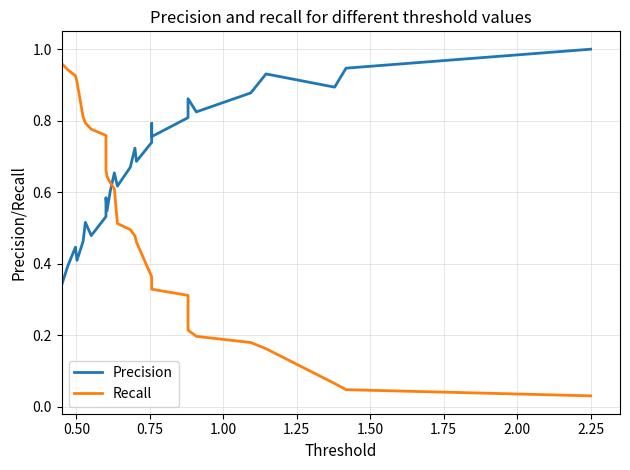

True or false: Precision and Recall cross at least once.

True